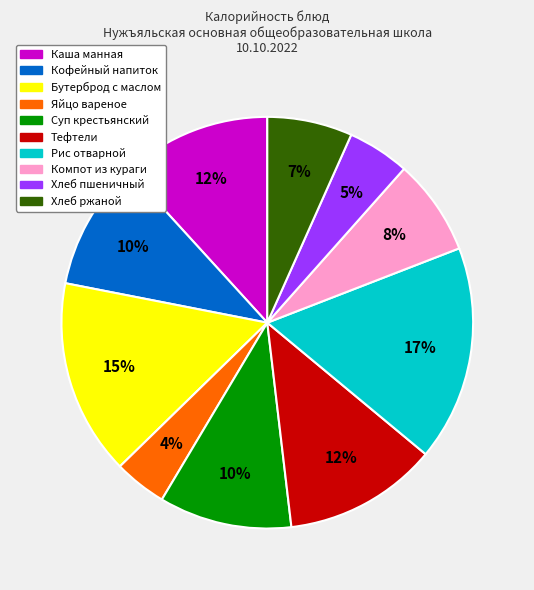

How many segments does this pie chart have?

10